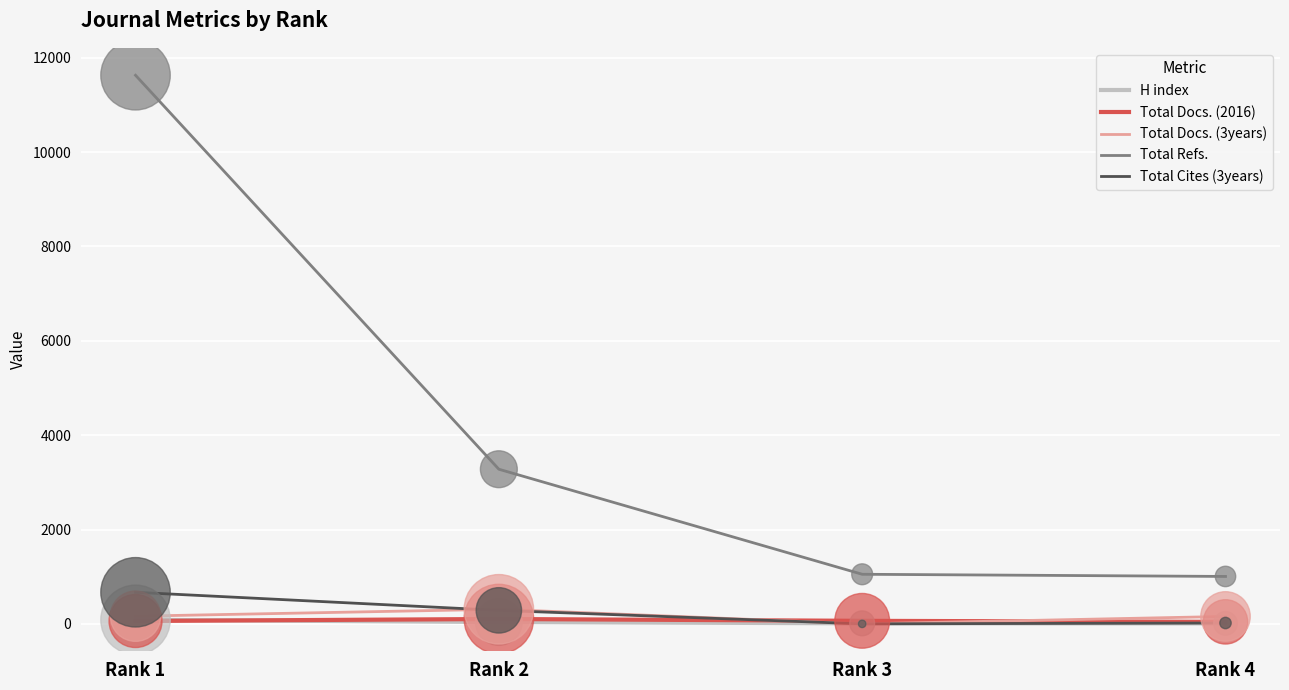

What are all the series names shown in the legend?

H index, Total Docs. (2016), Total Docs. (3years), Total Refs., Total Cites (3years)